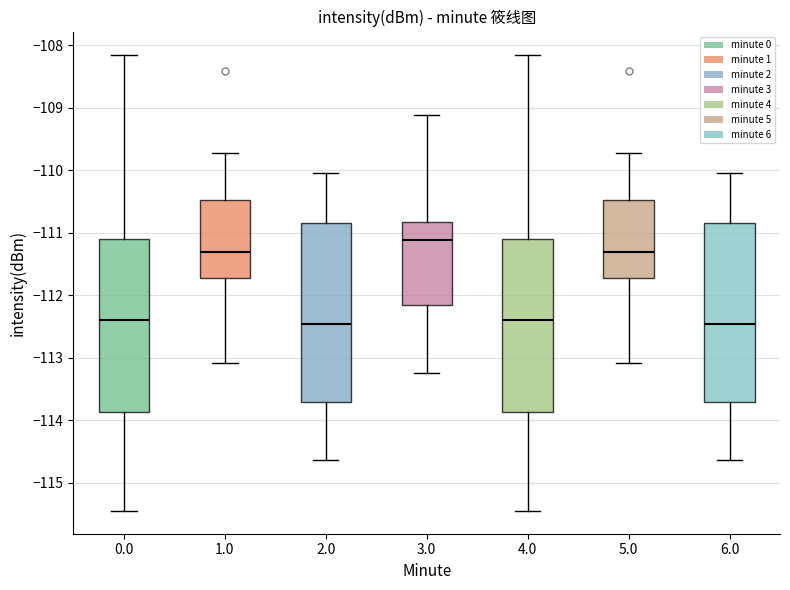

Which box has the highest median line?

3.0